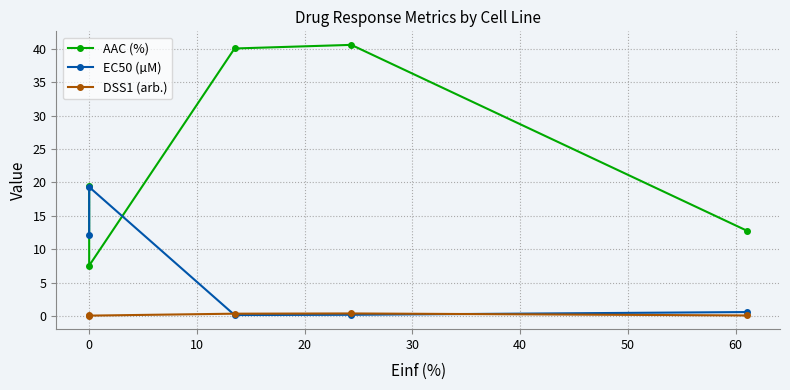

Is it true that EC50 (µM) equals 27.0 at 0?

False